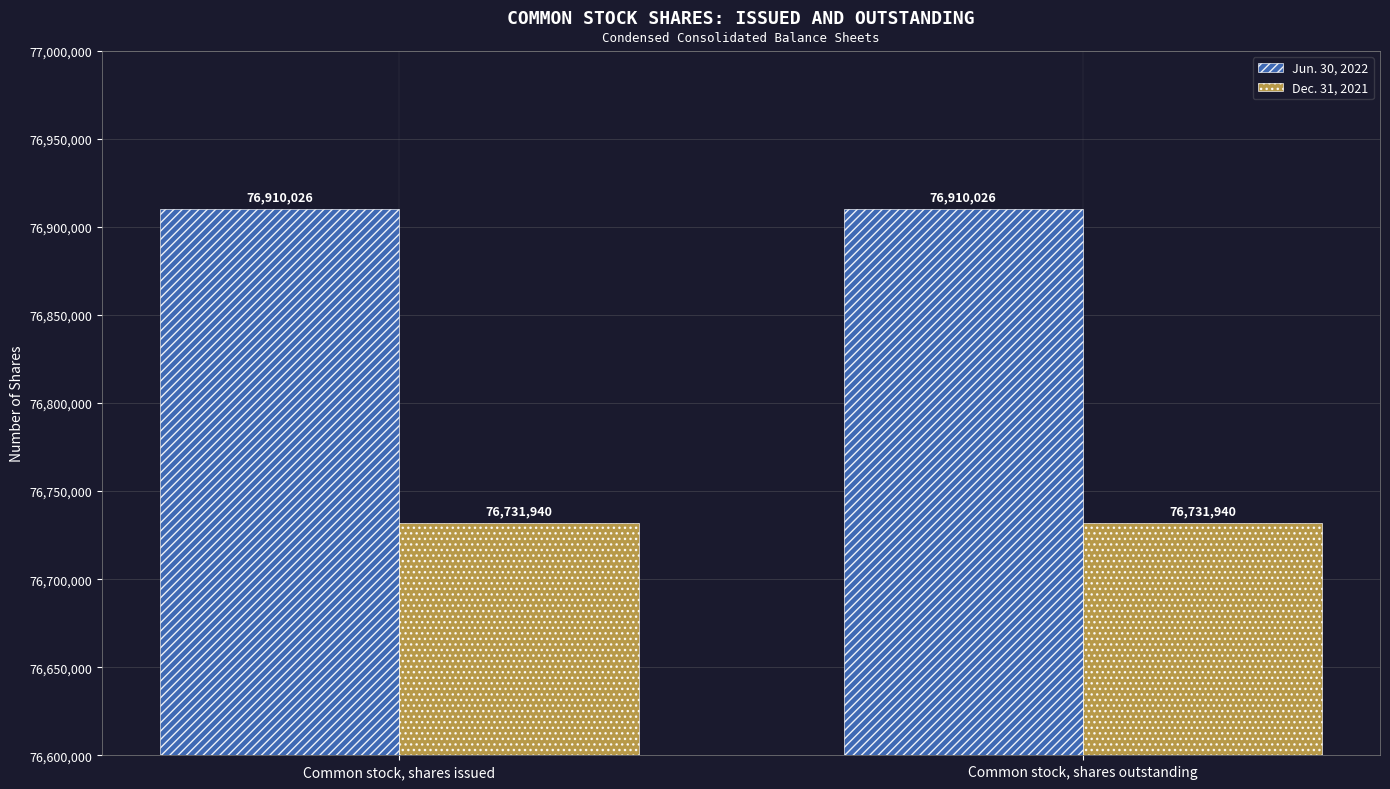

What is the total value across all series at Common stock, shares issued?

153641966